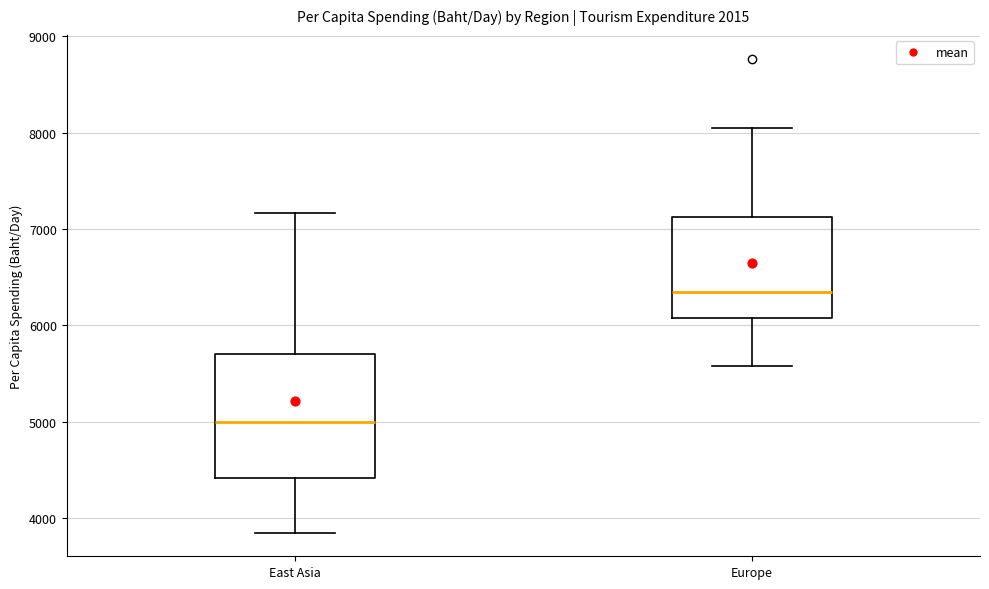

Which box has the lowest median line?

East Asia